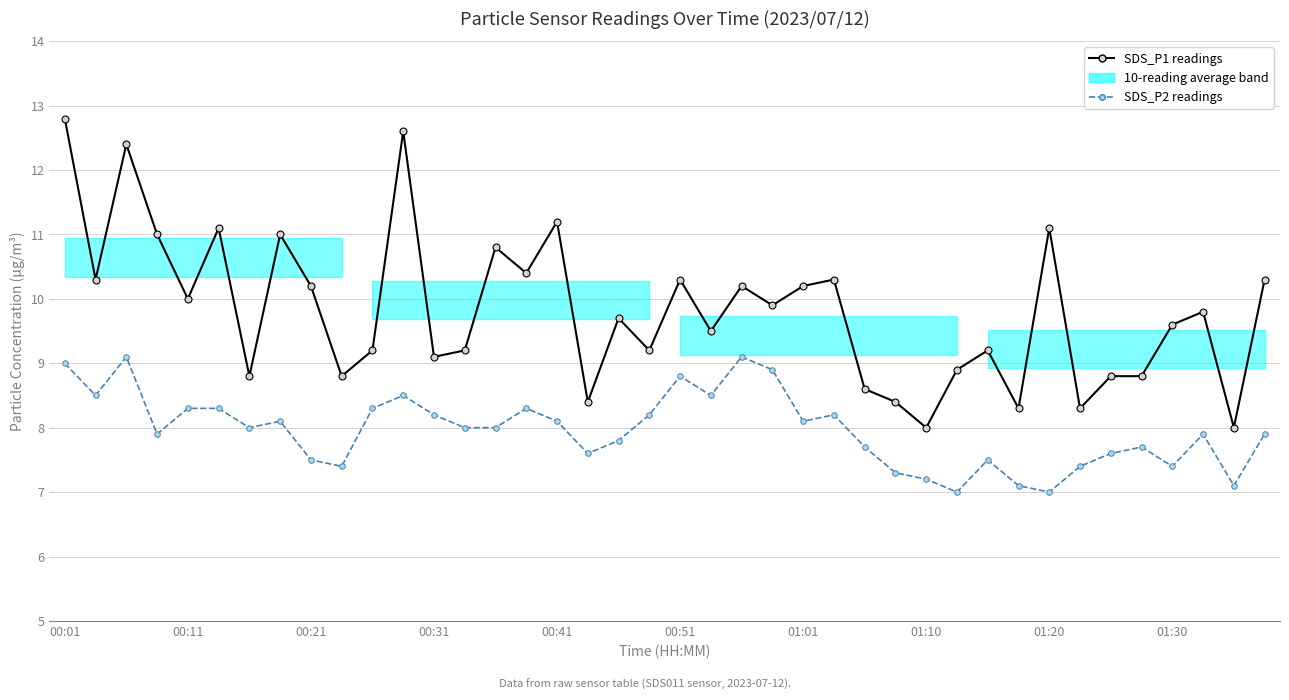

At which label does SDS_P1 readings first exceed 9?

00:01